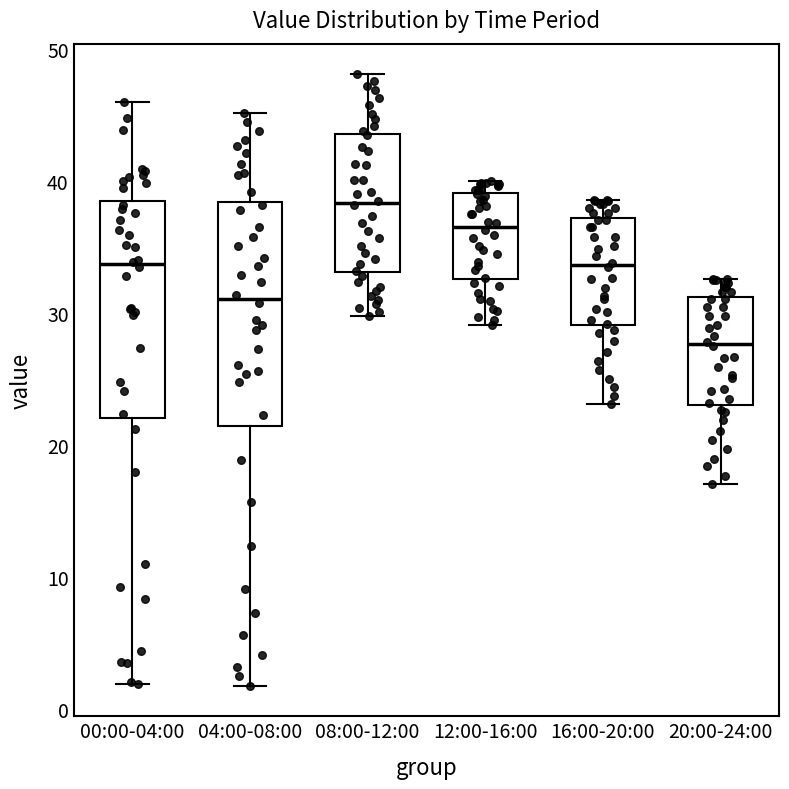

Reading left to right, transcribe this box plot: for each box, give where its median line is, the range the box spans, and where its two whiskers end, as read against the y-axis. The values are not printed on the chart, so give them approximately, as read against the axis.

00:00-04:00: median 34, box 22 to 39, whiskers 2 to 46
04:00-08:00: median 31, box 21 to 38, whiskers 2 to 45
08:00-12:00: median 38, box 33 to 44, whiskers 30 to 48
12:00-16:00: median 37, box 33 to 39, whiskers 29 to 40
16:00-20:00: median 34, box 29 to 37, whiskers 23 to 39
20:00-24:00: median 28, box 23 to 31, whiskers 17 to 33